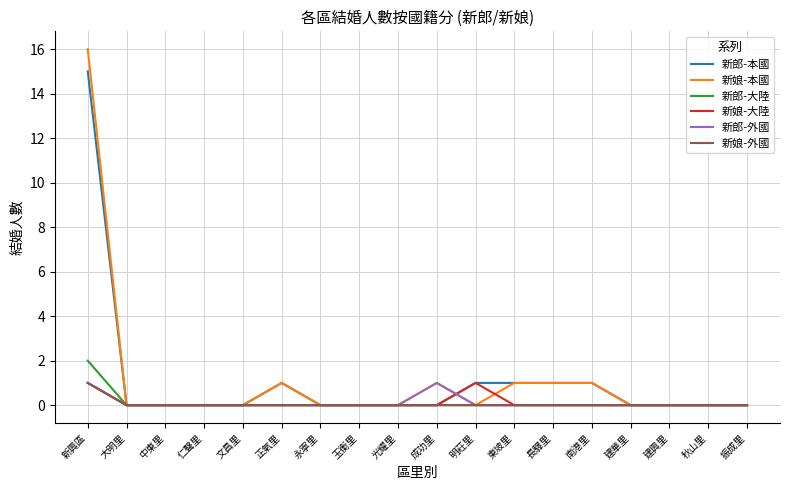

Reading left to right, what are all the values shown in this chart?

新郎-本國: 15	0	0	0	0	1	0	0	0	0	1	1	1	1	0	0	0	0
新娘-本國: 16	0	0	0	0	1	0	0	0	1	0	1	1	1	0	0	0	0
新郎-大陸: 2	0	0	0	0	0	0	0	0	0	0	0	0	0	0	0	0	0
新娘-大陸: 1	0	0	0	0	0	0	0	0	0	1	0	0	0	0	0	0	0
新郎-外國: 1	0	0	0	0	0	0	0	0	1	0	0	0	0	0	0	0	0
新娘-外國: 1	0	0	0	0	0	0	0	0	0	0	0	0	0	0	0	0	0